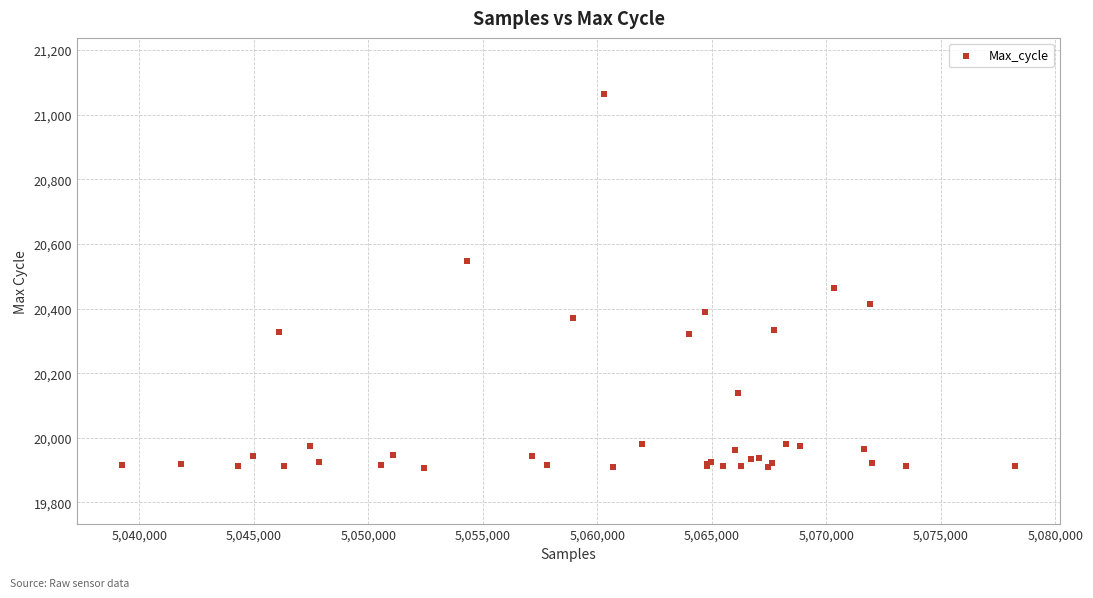

What Y value in the scatter plot is closest to 20486?

20465